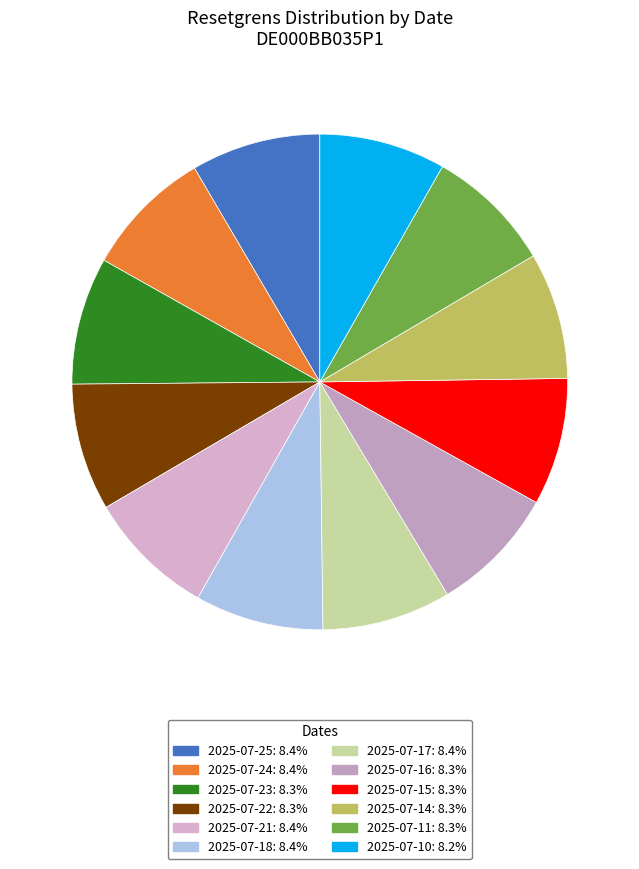

Which category has the smallest portion of the pie?

2025-07-10